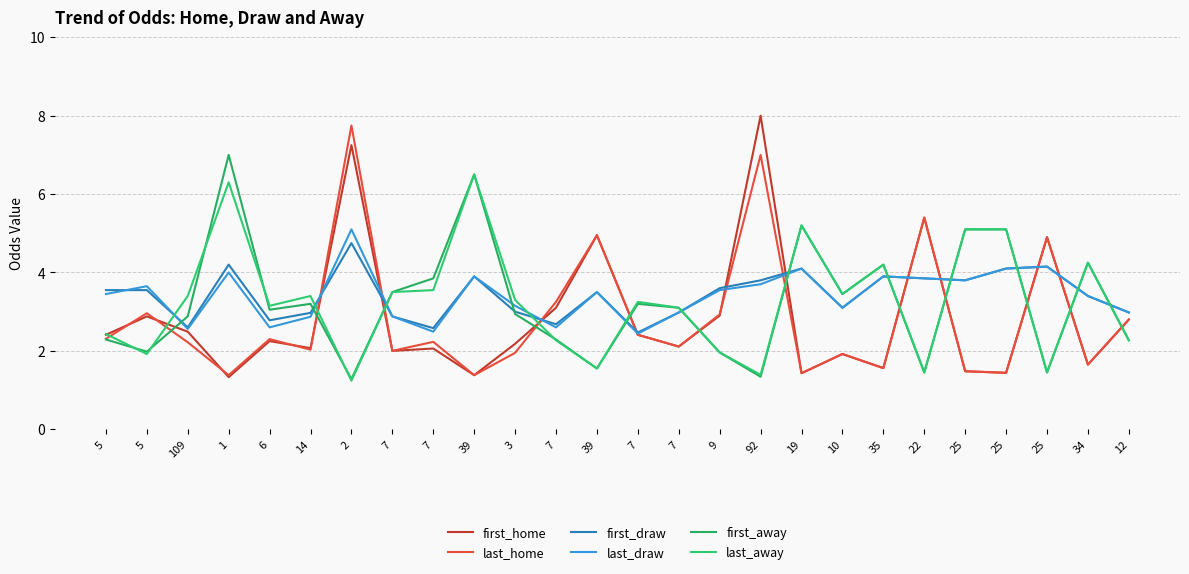

At which category does first_draw reach its first local peak?

1